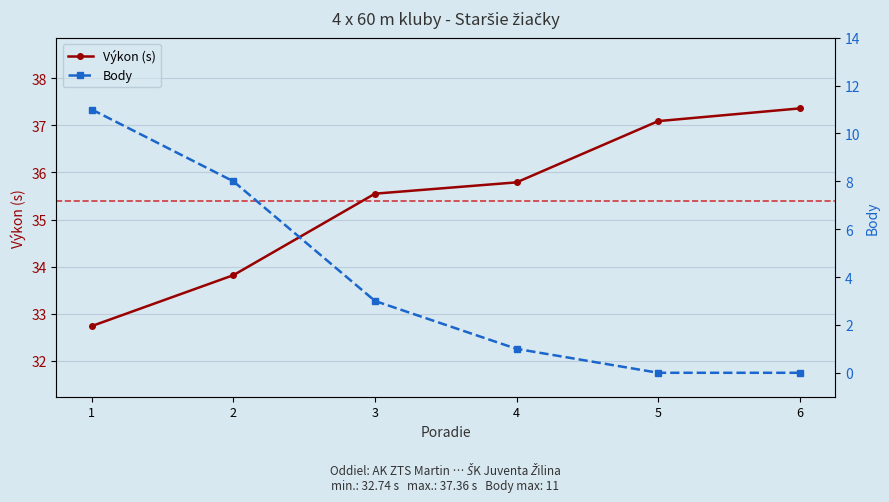

True or false: Výkon (s) and Body cross at least once.

False